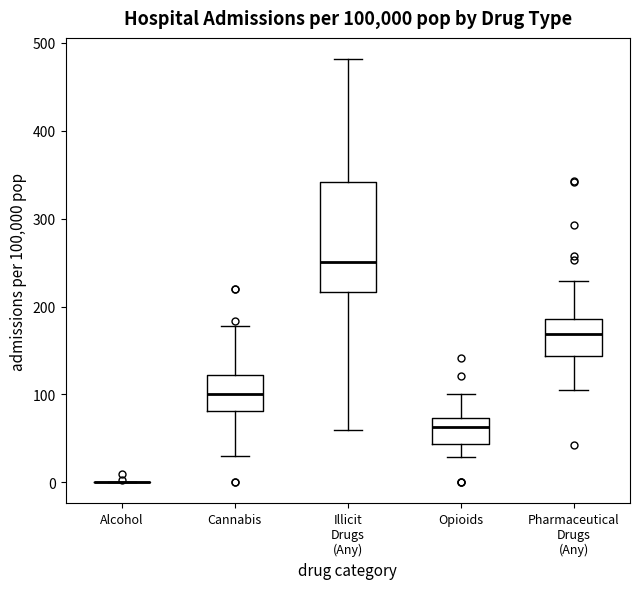

Which box is the tallest, from its lower edge to its upper edge?

Illicit Drugs (Any)